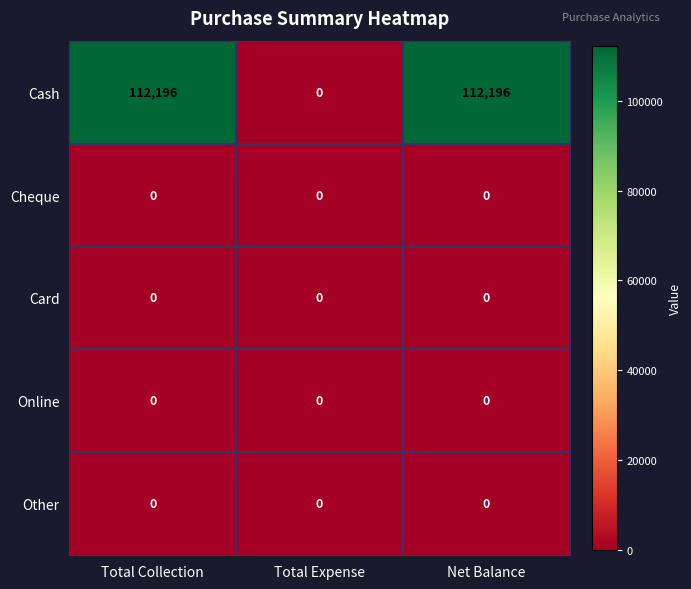

Reading right to left, list all the values displayed in this chart.

Cash: 112196	0	112196
Cheque: 0	0	0
Card: 0	0	0
Online: 0	0	0
Other: 0	0	0